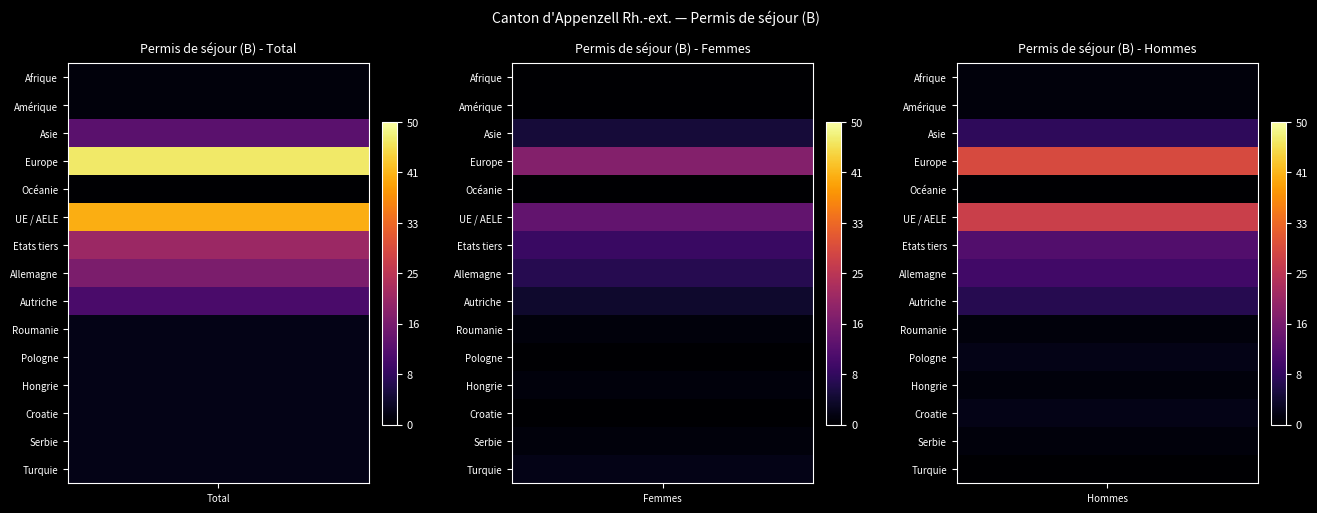

Which series changed the most between Total and Hommes?

Europe